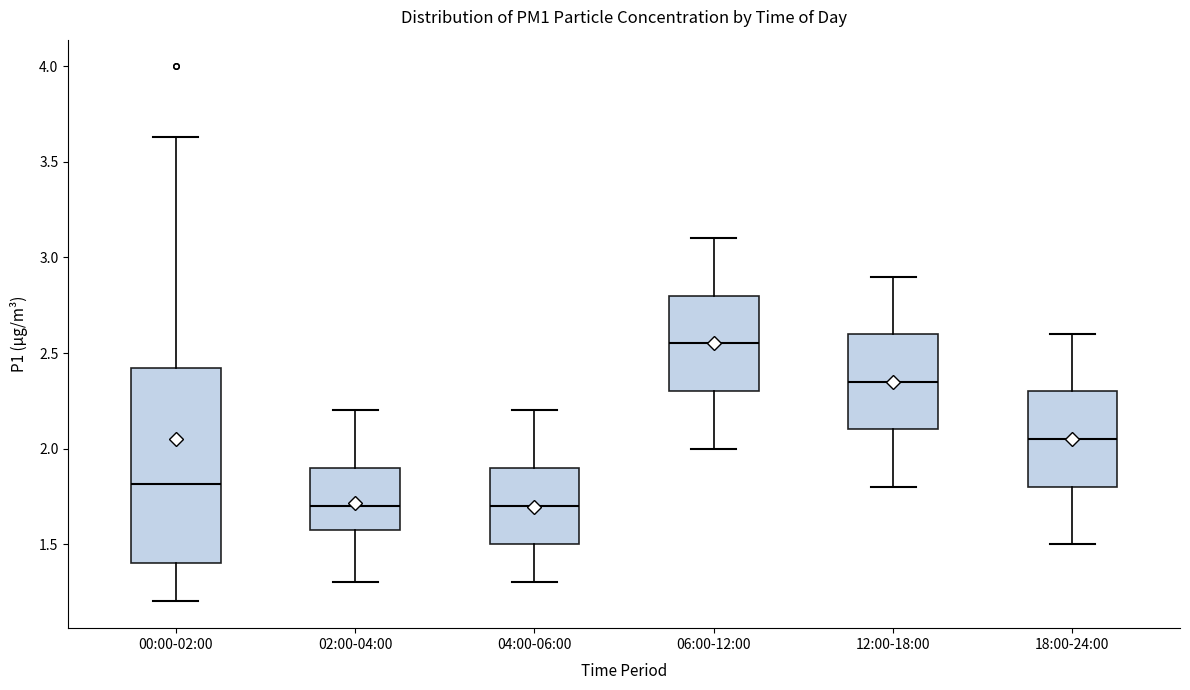

Where does the median line of the box for 00:00-02:00 sit on the y-axis? The values are not printed on the chart, so give them approximately, as read against the axis.

1.80